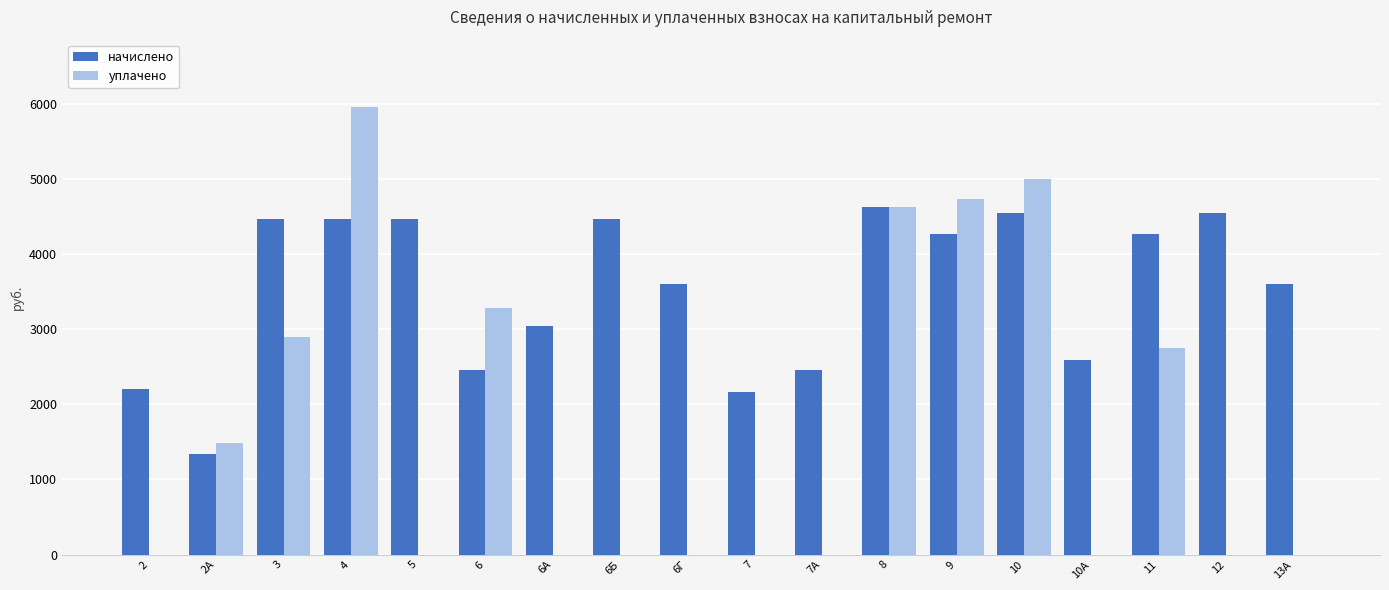

Count the number of categories in the chart.

18